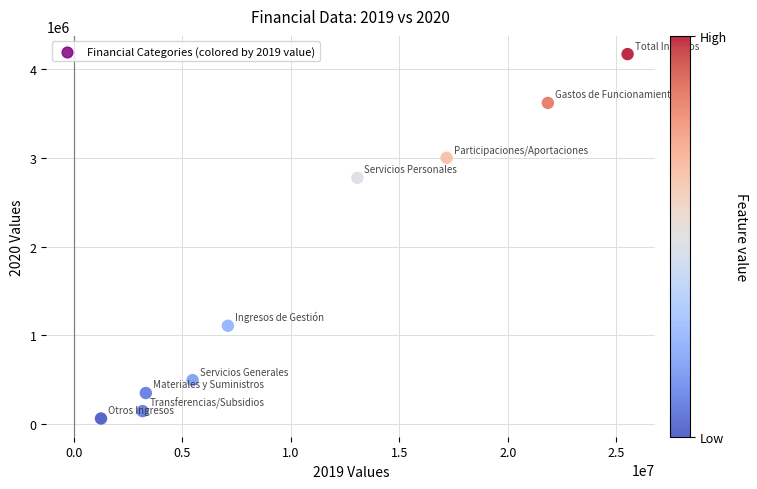

What is the average Y value?

1747278.2